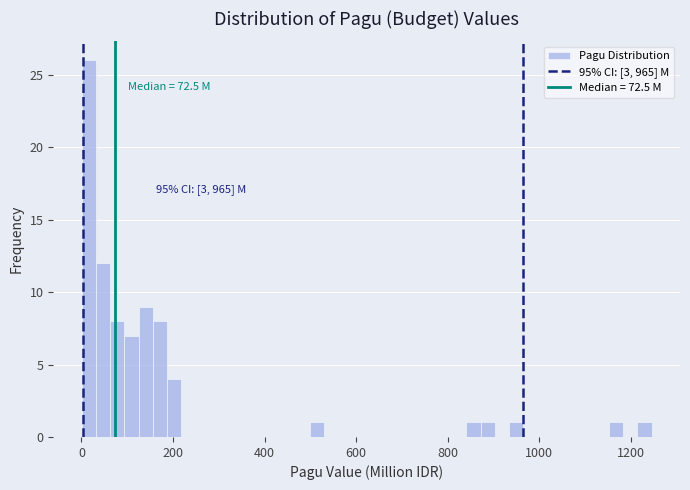

Around what value on the x-axis is the tallest bar? Give the approximate position of its centre, as read against the axis.

20